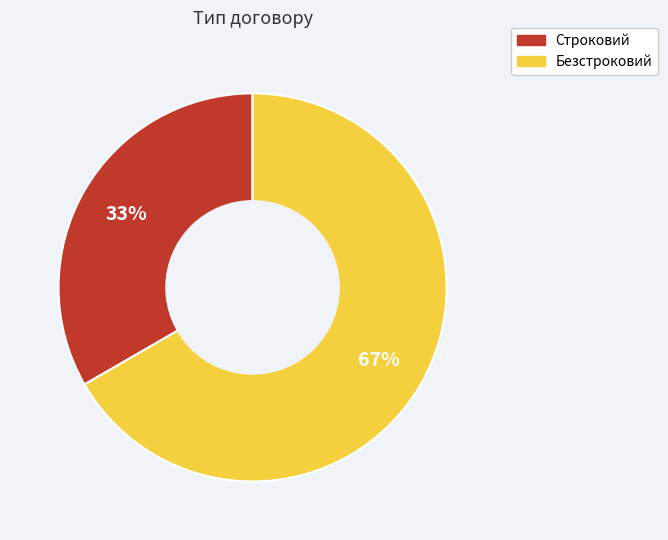

Rank the categories by value from lowest to highest.

Строковий, Безстроковий